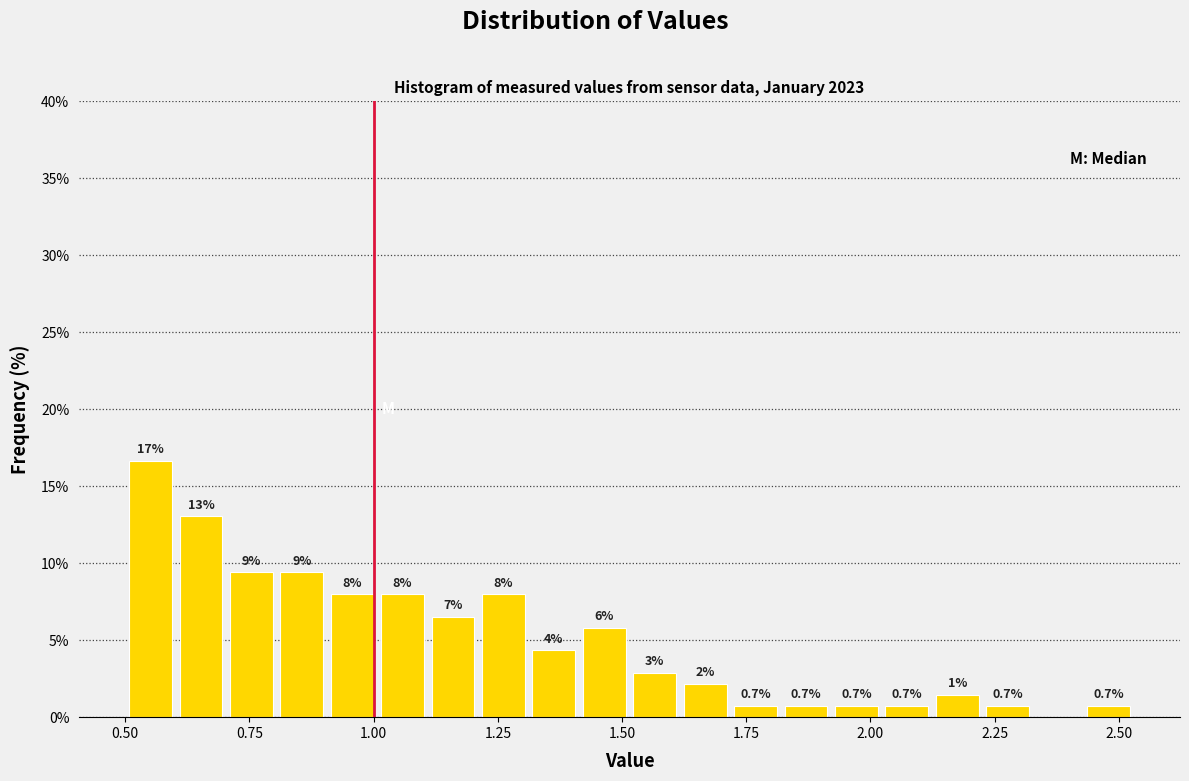

Read against the x-axis, roughly where is the centre of the tallest bar?

0.55